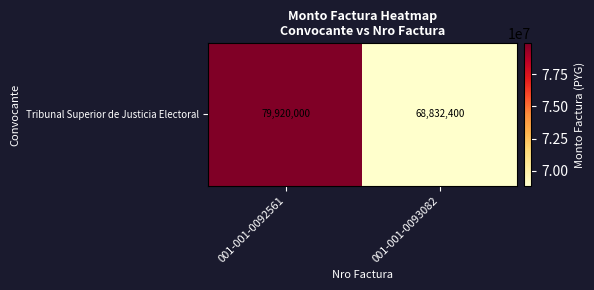

Reading right to left, what are all the values shown in this chart?

001-001-0093082=68832400	001-001-0092561=79920000